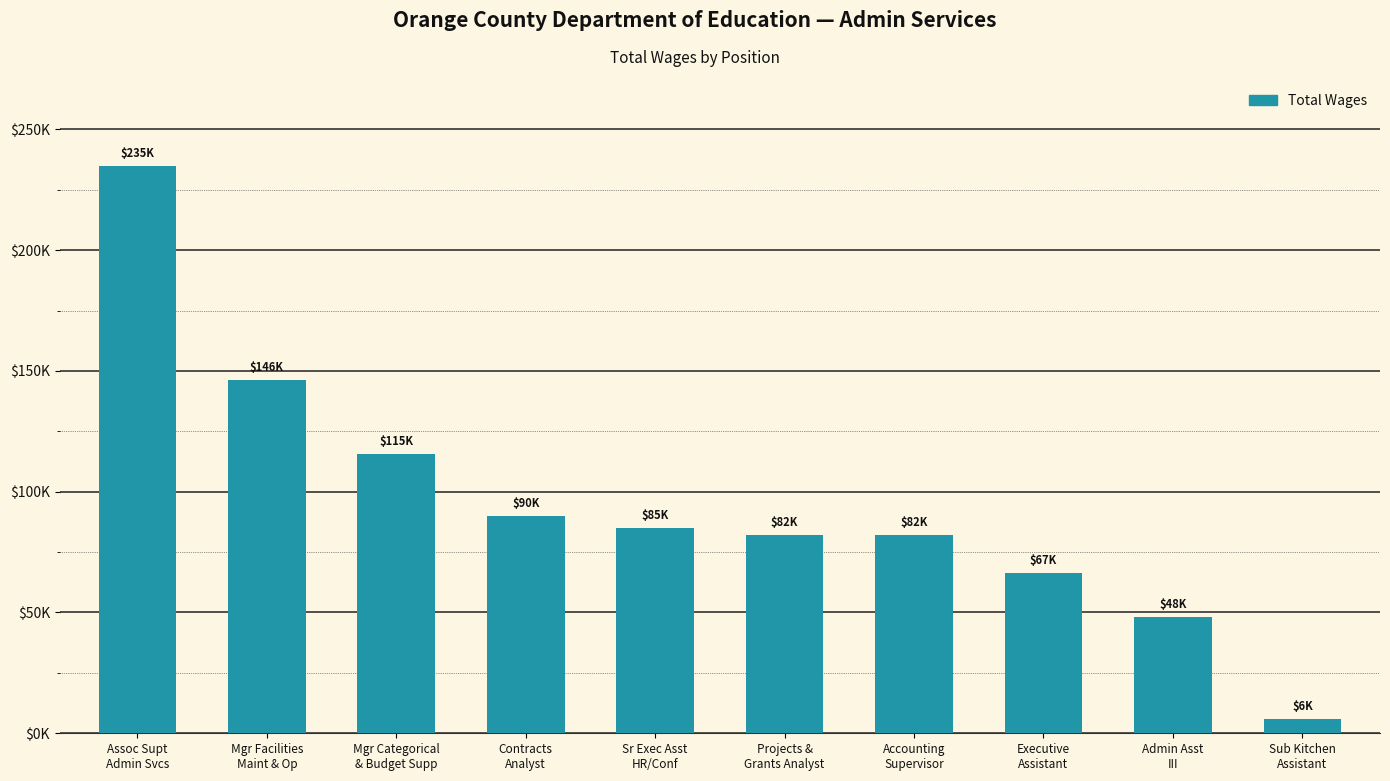

Are the bars horizontal?

No